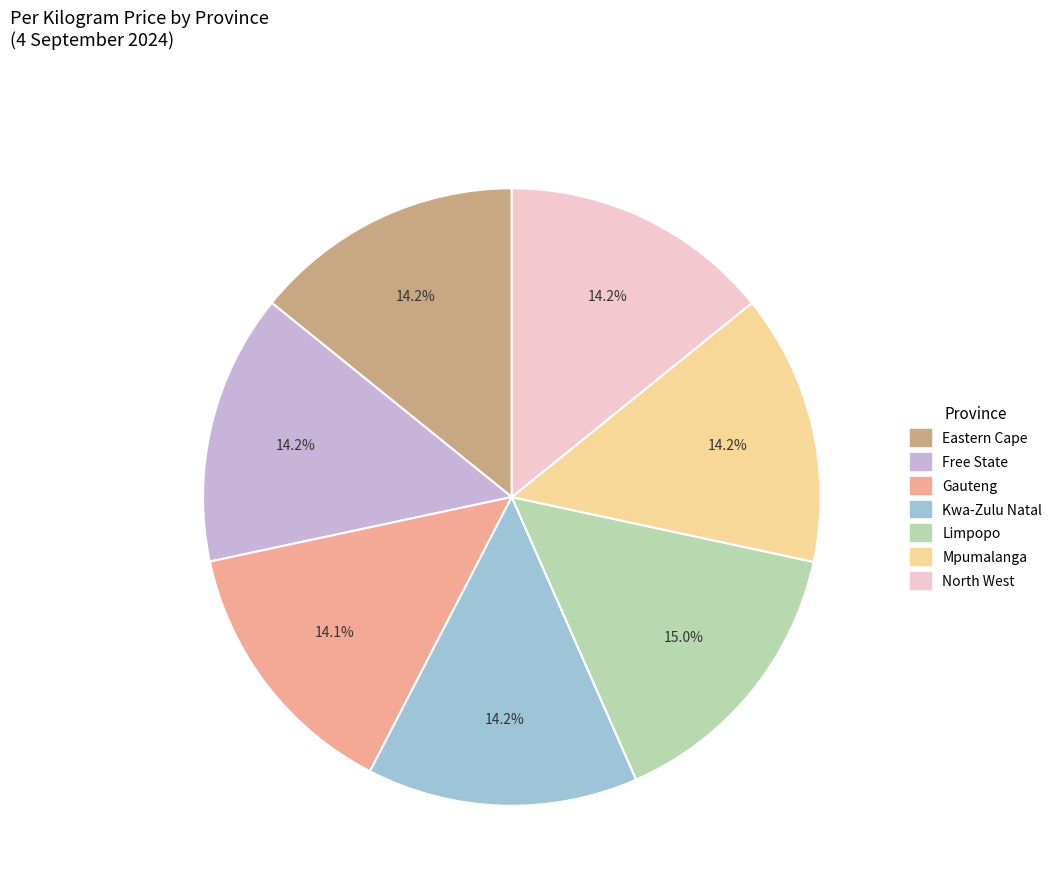

Is the sum of Gauteng and Free State greater than half?

No